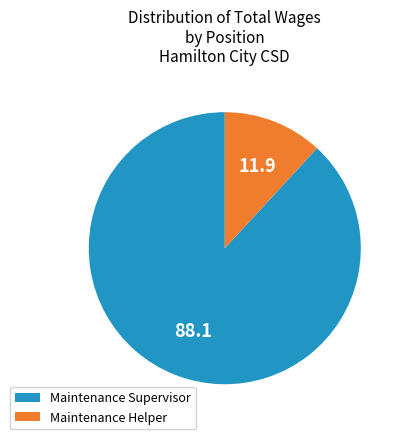

How many slices are in this pie chart?

2